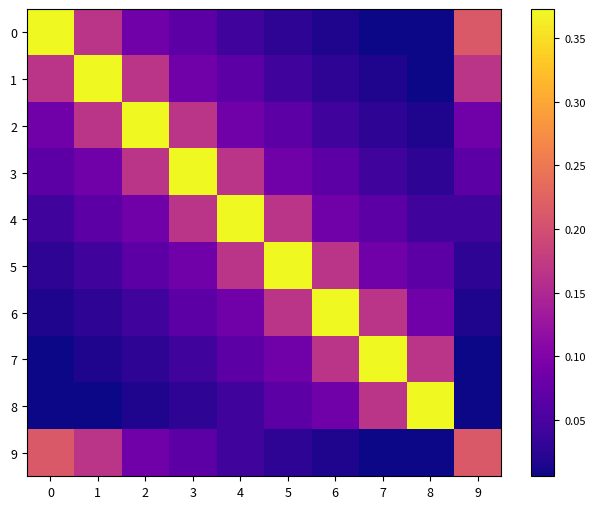

Which label corresponds to the smallest value in the chart?

8